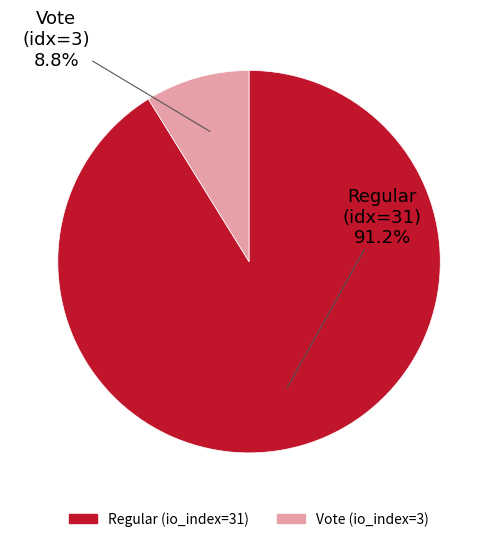

Between Regular (io_index=31) and Vote (io_index=3), which is larger?

Regular (io_index=31)